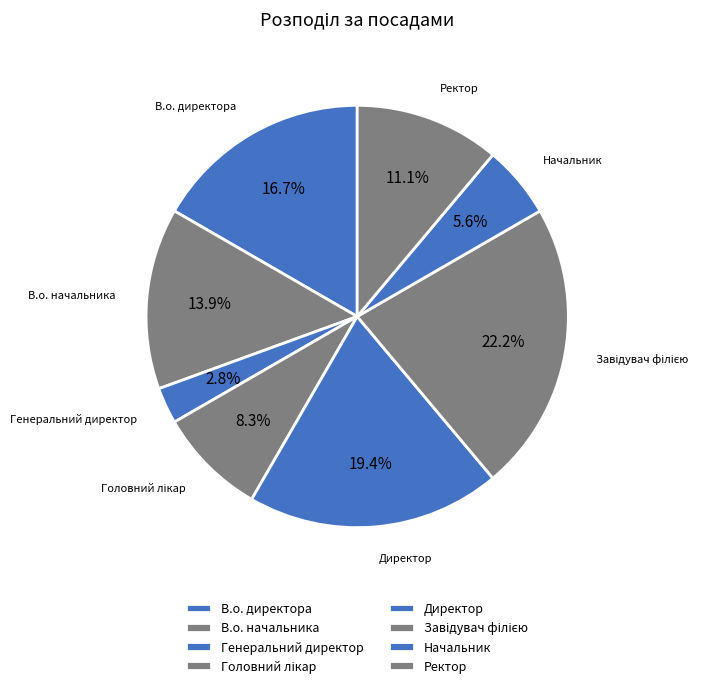

What is the total percentage of Головний лікар and В.о. начальника?

22.2%